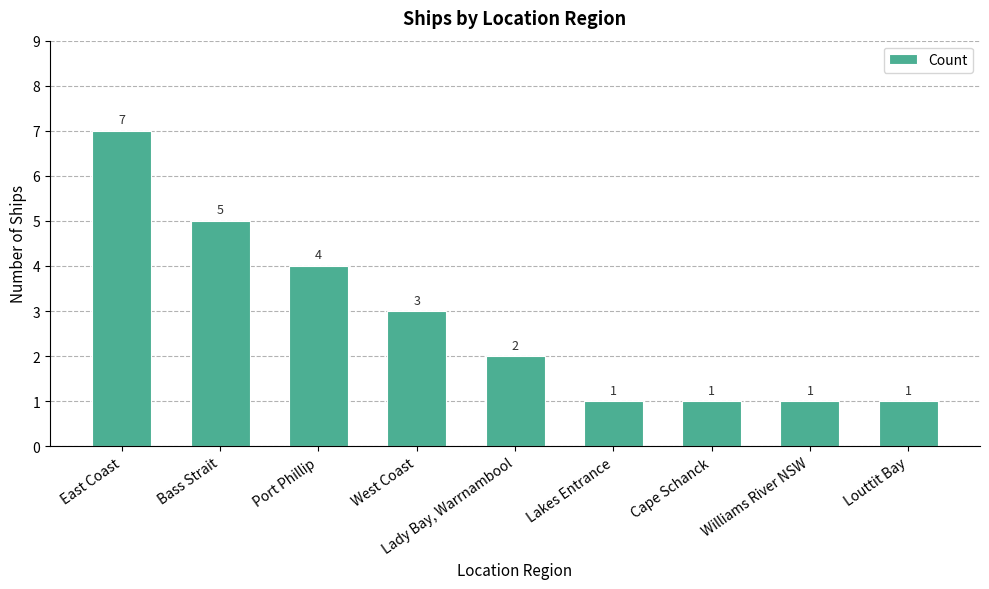

What is the label of the 6th bar from the left?

Lakes Entrance